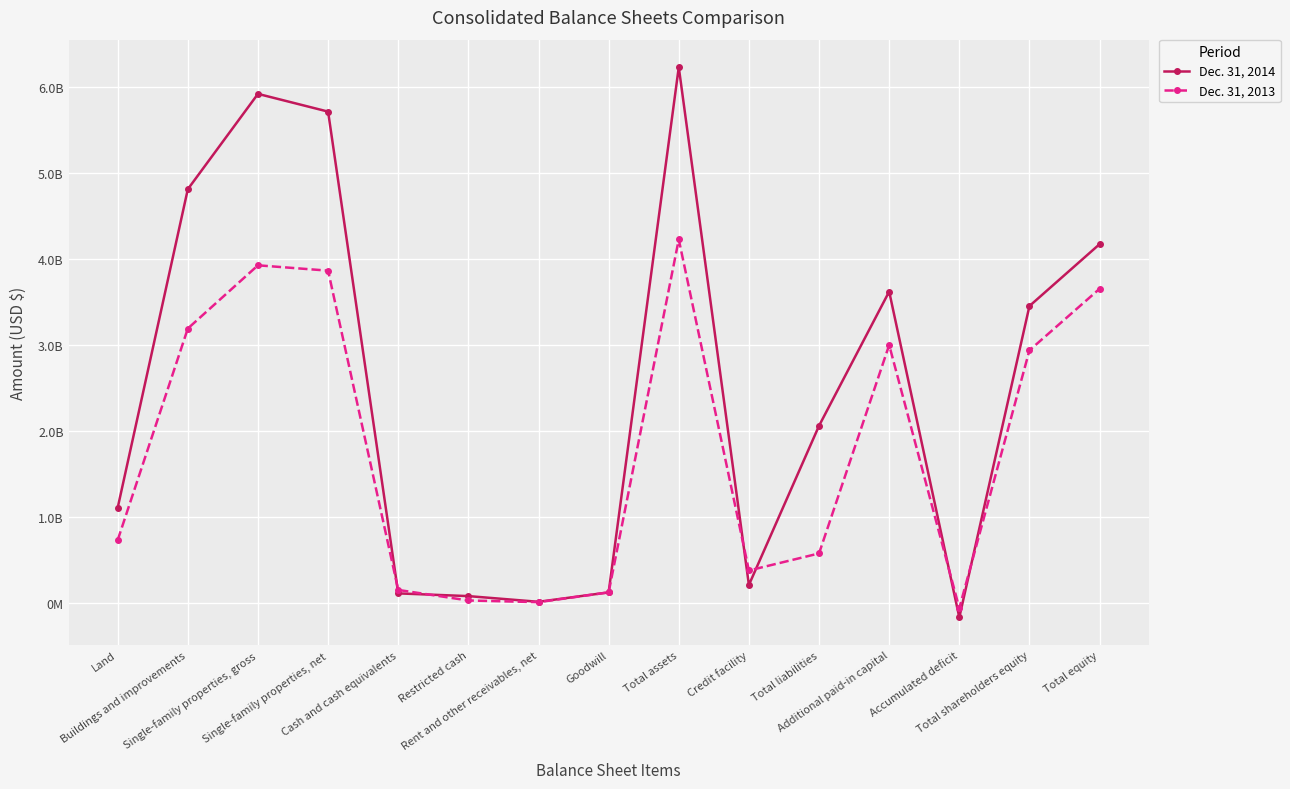

What are all the series names shown in the legend?

Dec. 31, 2014, Dec. 31, 2013